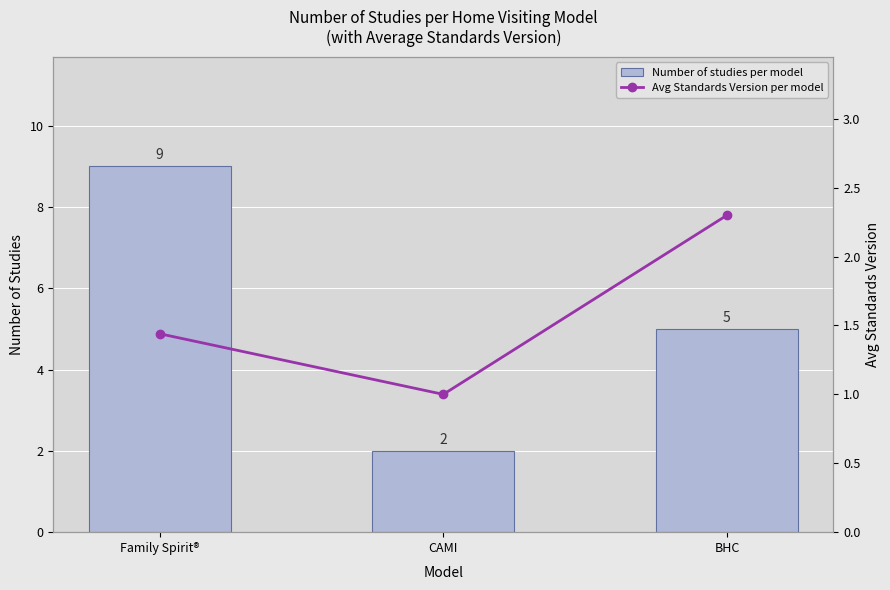

What is the label of the 1st bar from the right?

BHC